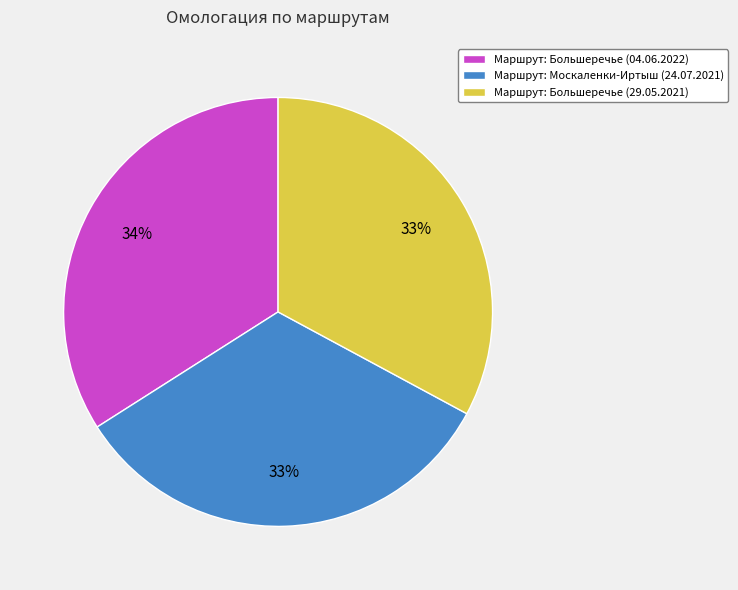

What percentage is the Маршрут: Большеречье (04.06.2022) slice, to the nearest percent?

34%